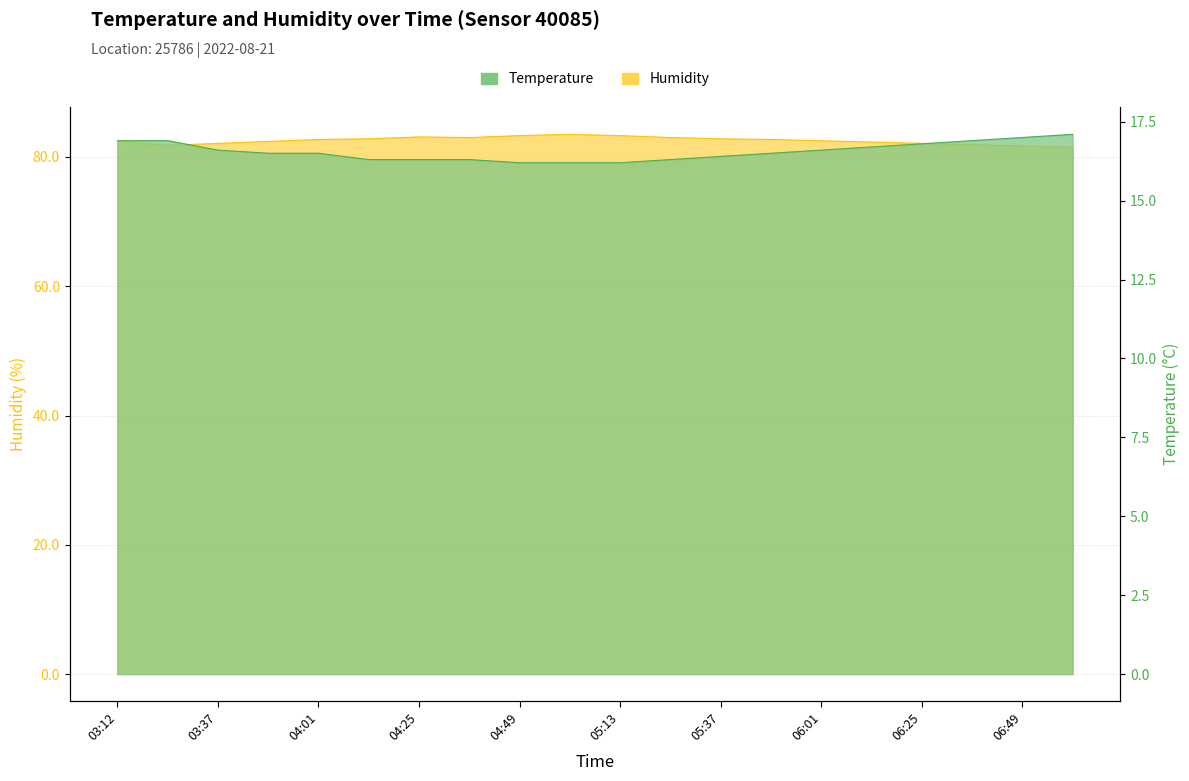

What position from the right is 05:01?

11